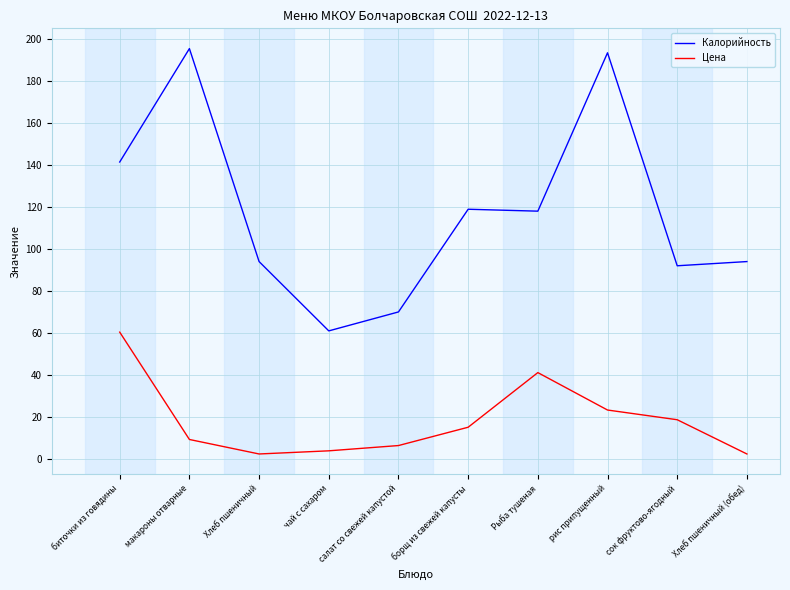

True or false: Калорийность and Цена intersect in this chart.

False